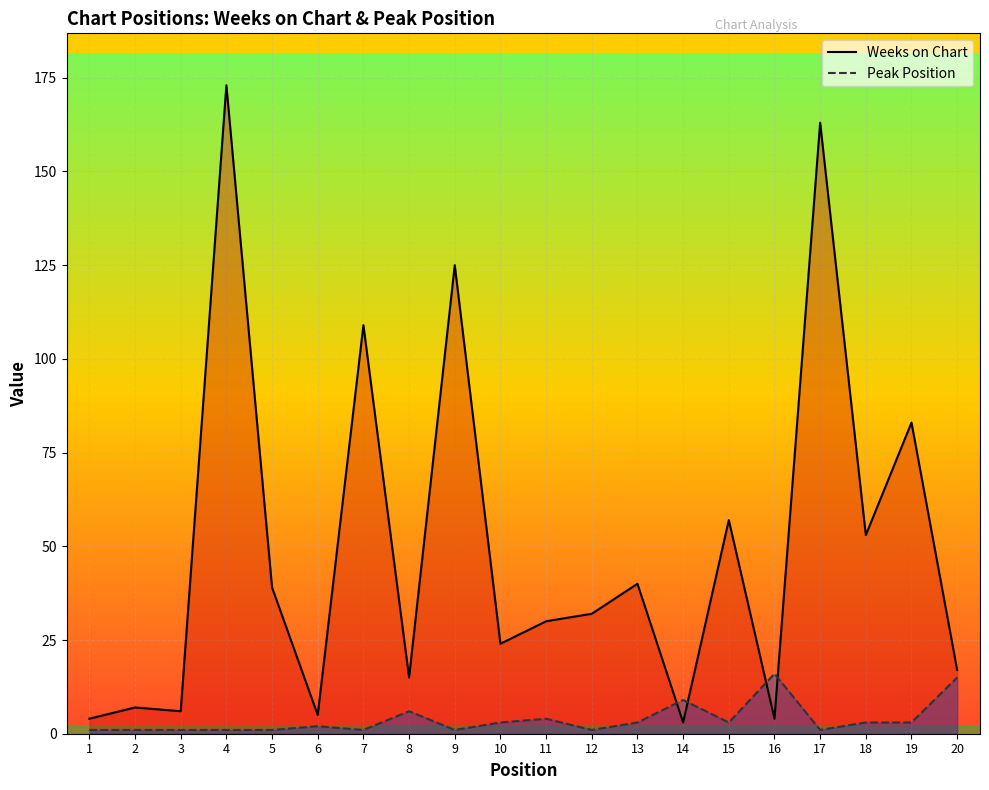

How many categories are shown in the chart?

20